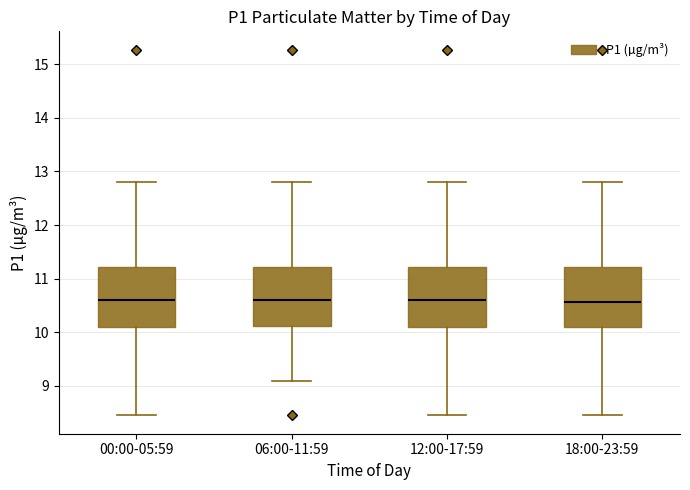

Where does the median line of the box for 18:00-23:59 sit on the y-axis? The values are not printed on the chart, so give them approximately, as read against the axis.

10.6